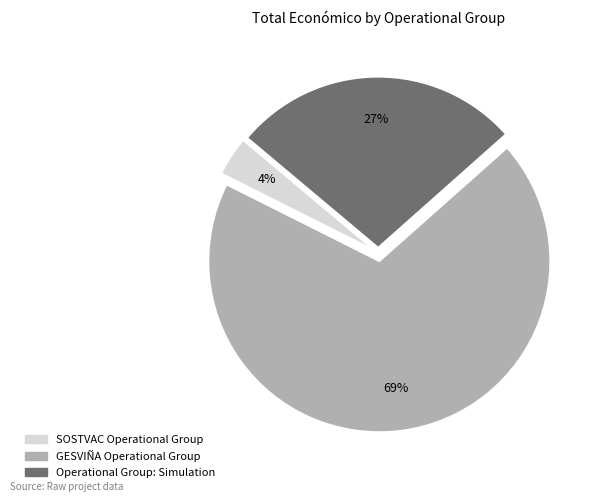

Approximately how many times larger is the value at Operational Group: Simulation compared to GESVIÑA Operational Group?

0.4